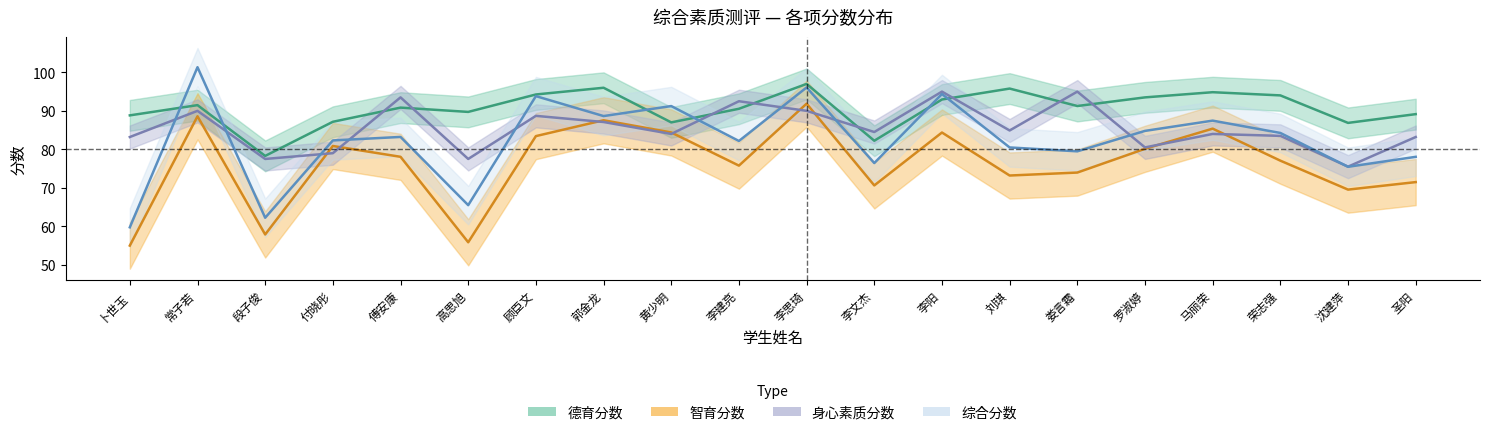

True or false: 德育分数 and 智育分数 cross at least once.

False